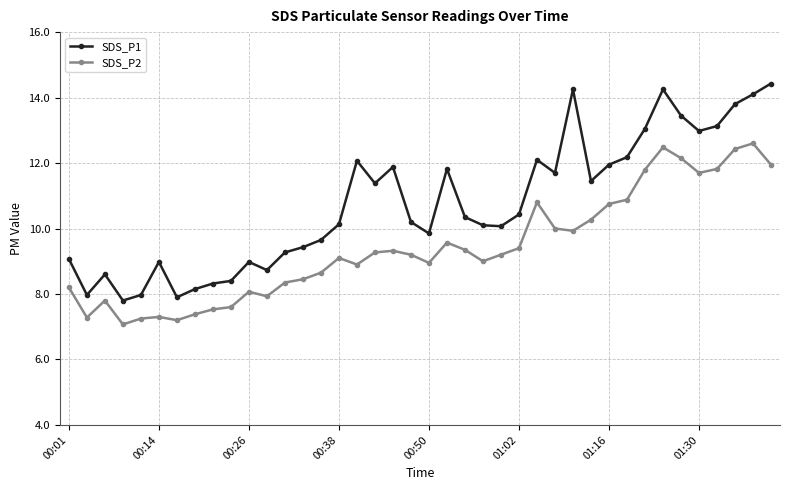

What is the minimum value for SDS_P2?

7.1